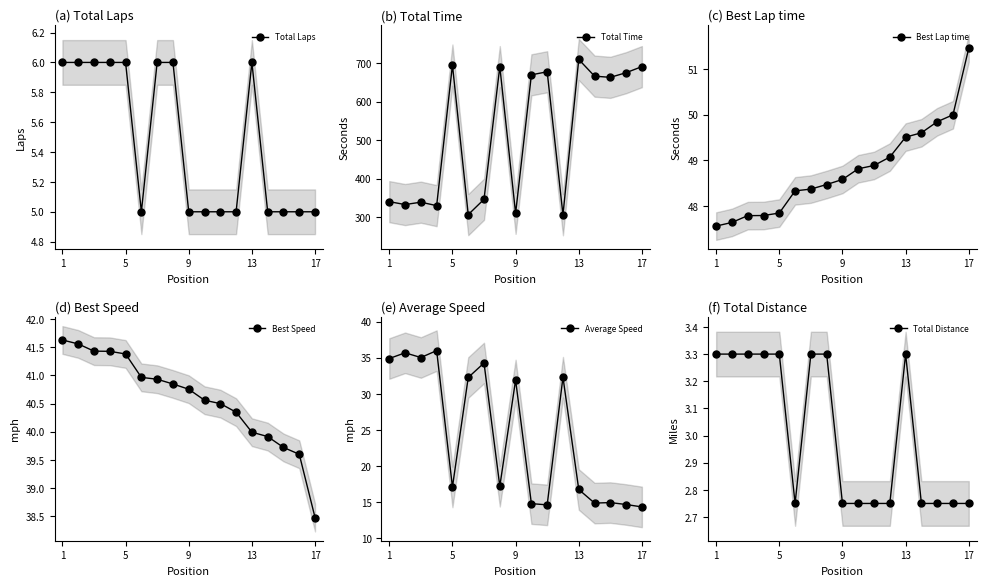

What is the lowest value of the Average Speed series?

14.3